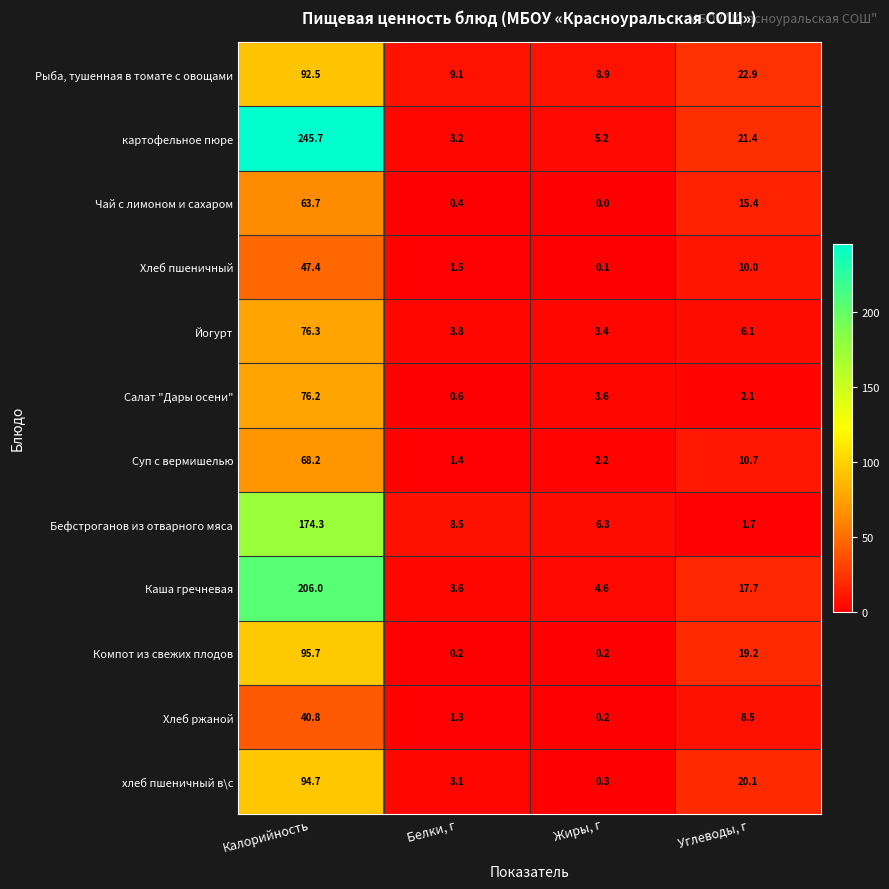

Rank the series by their maximum value, from lowest to highest.

Хлеб ржаной, Хлеб пшеничный, Чай с лимоном и сахаром, Суп с вермишелью, Салат "Дары осени", Йогурт, Рыба, тушенная в томате с овощами, хлеб пшеничный в\с, Компот из свежих плодов, Бефстроганов из отварного мяса, Каша гречневая, картофельное пюре